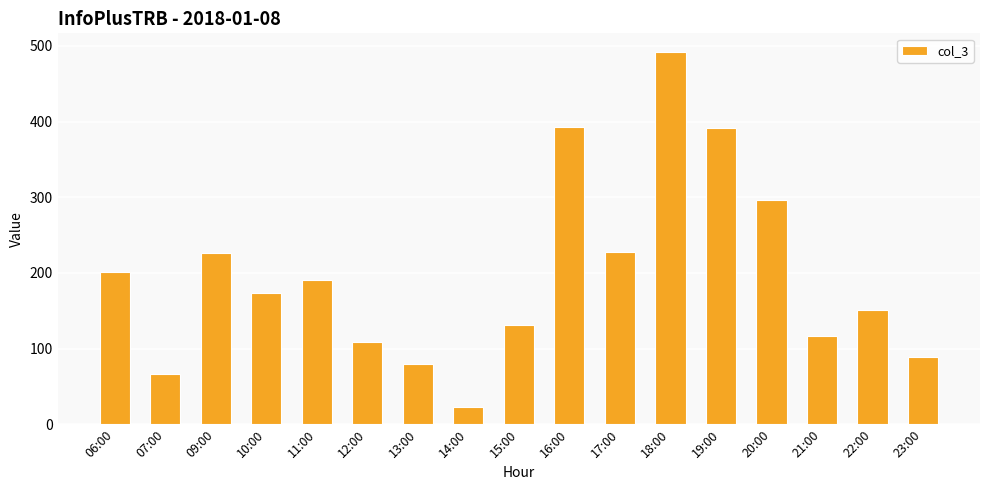

The value at 16:00 is 393. True or false?

True